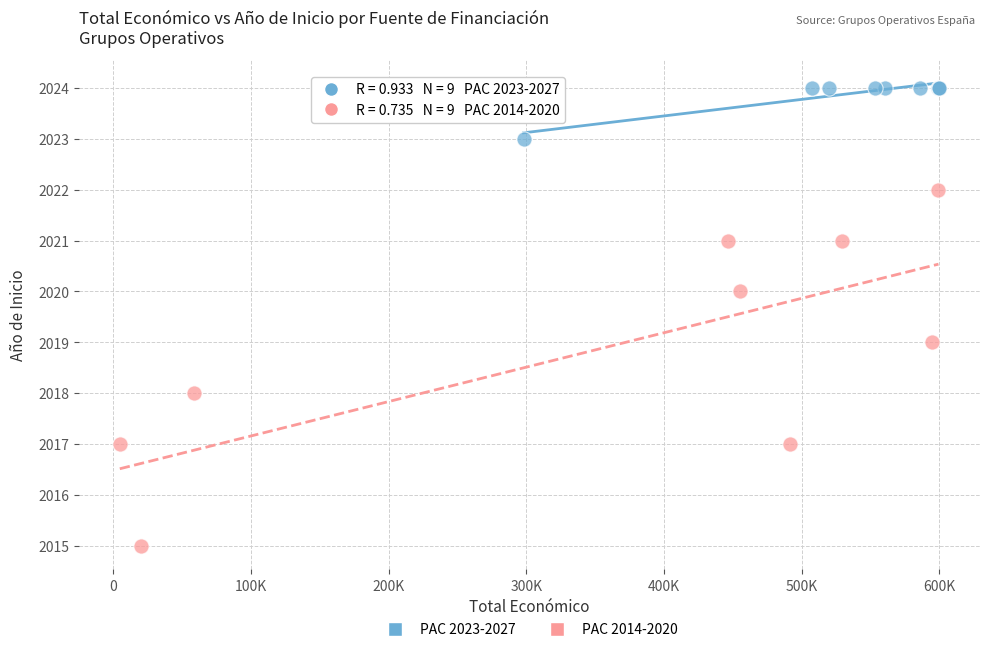

Which series contains the lowest Y value?

PAC 2014-2020